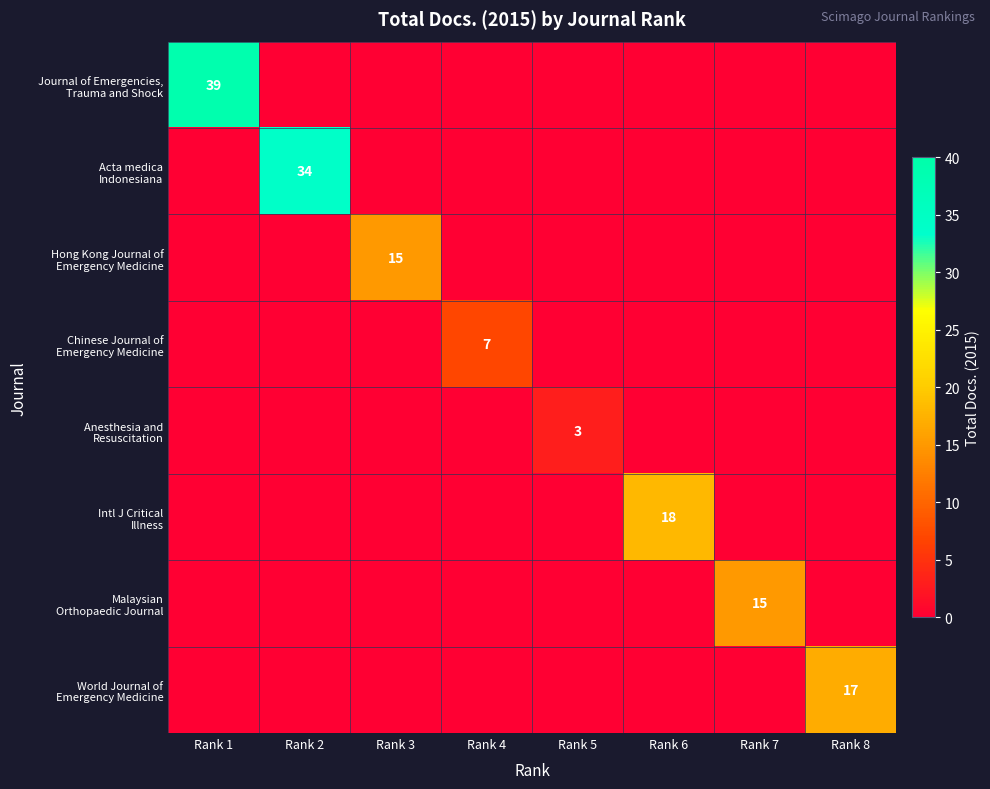

At which category is the sum across all series the highest?

Rank 1